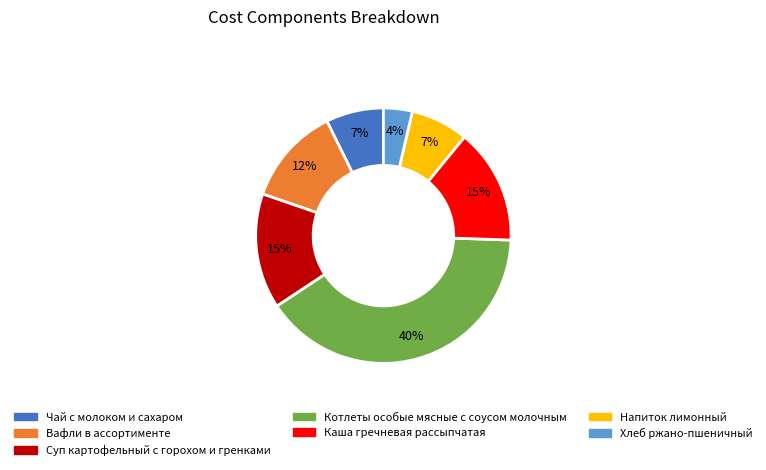

How many slices are in this pie chart?

7